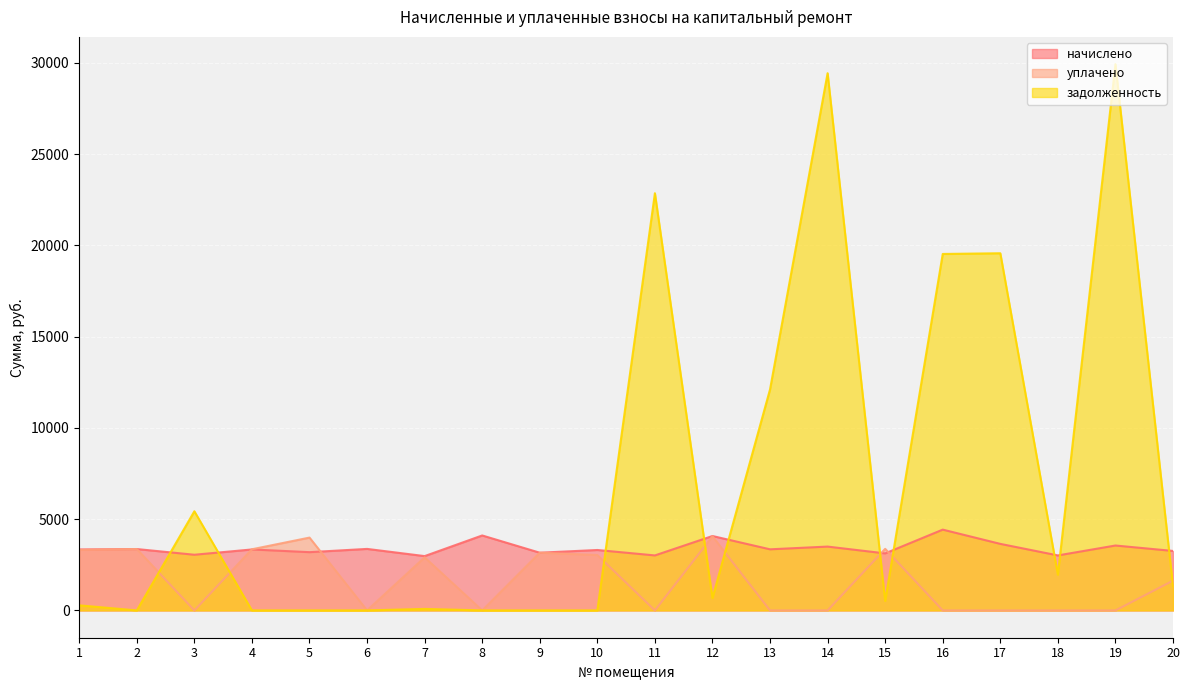

Does the chart display data point markers on the line(s)?

No